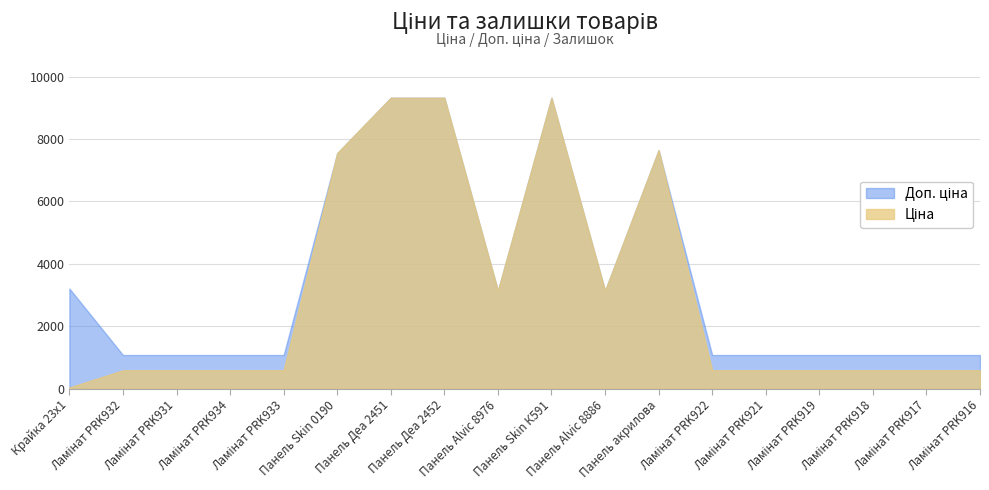

Between 12 and 10, which is larger?

10